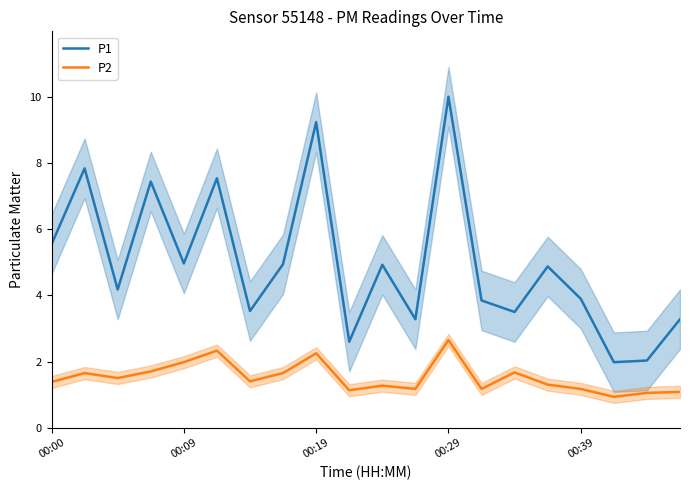

True or false: P2 and P1 intersect in this chart.

False